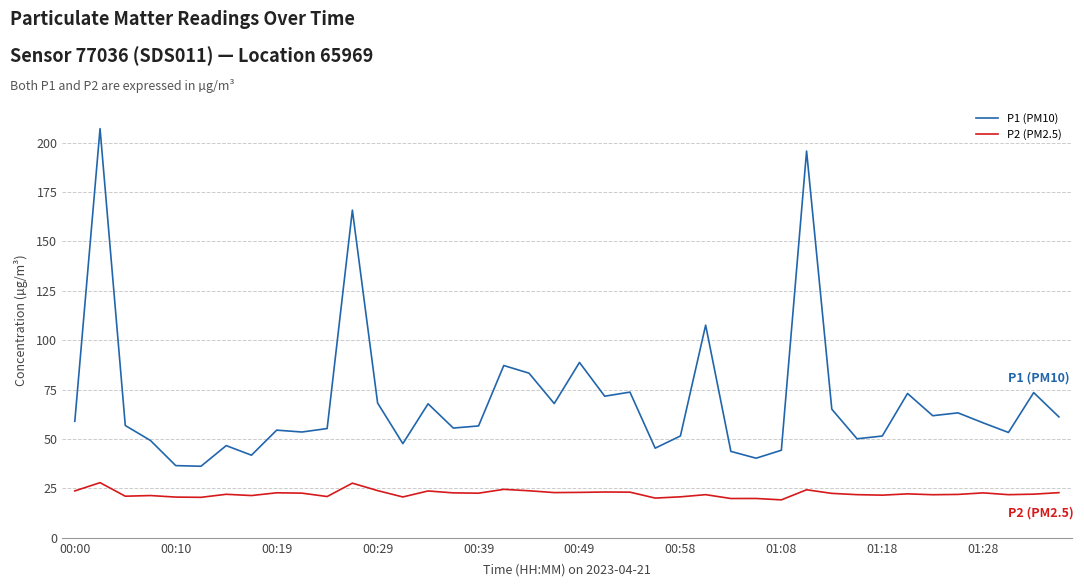

True or false: P1 (PM10) and P2 (PM2.5) cross at least once.

False